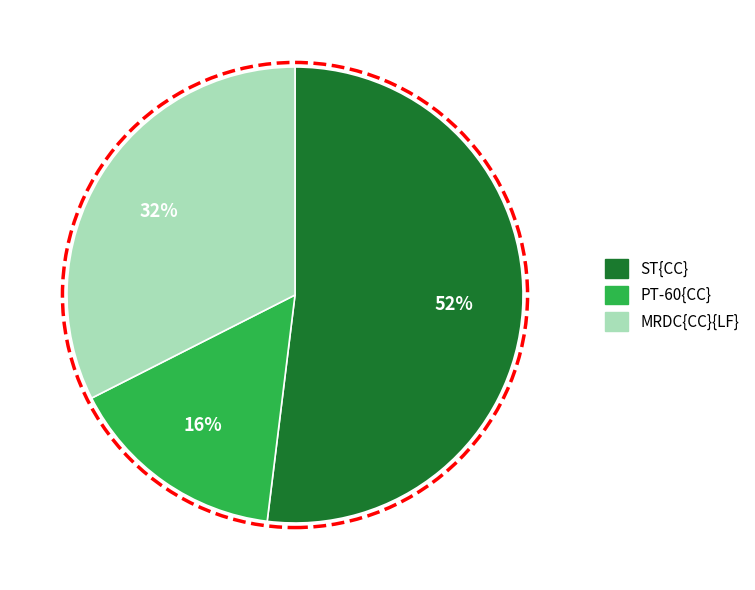

What is the ratio of the value at PT-60{CC} to the value at ST{CC}?

0.3